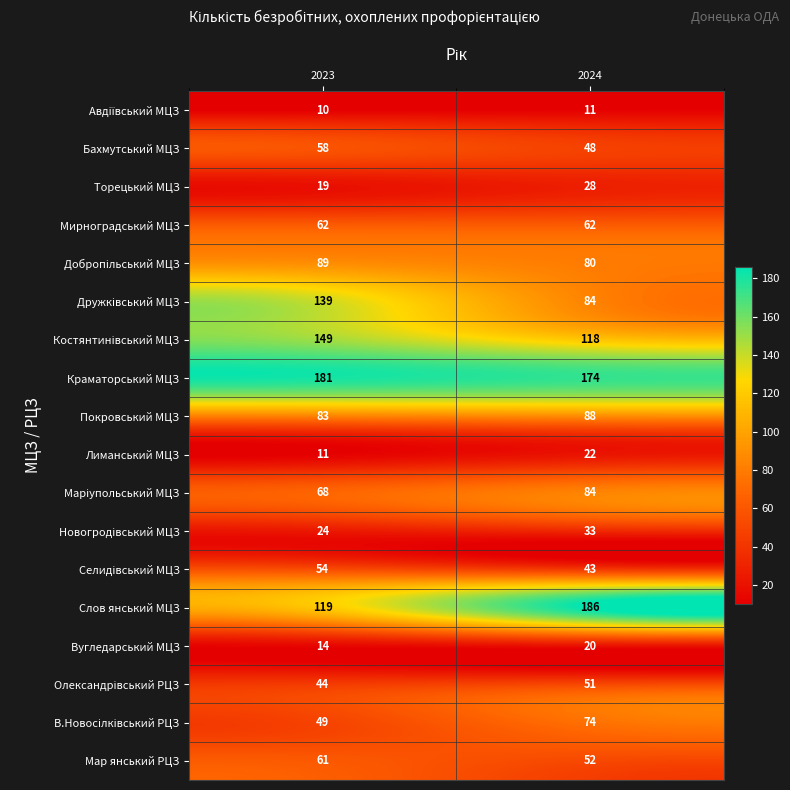

Which category has the highest value across all series?

2024